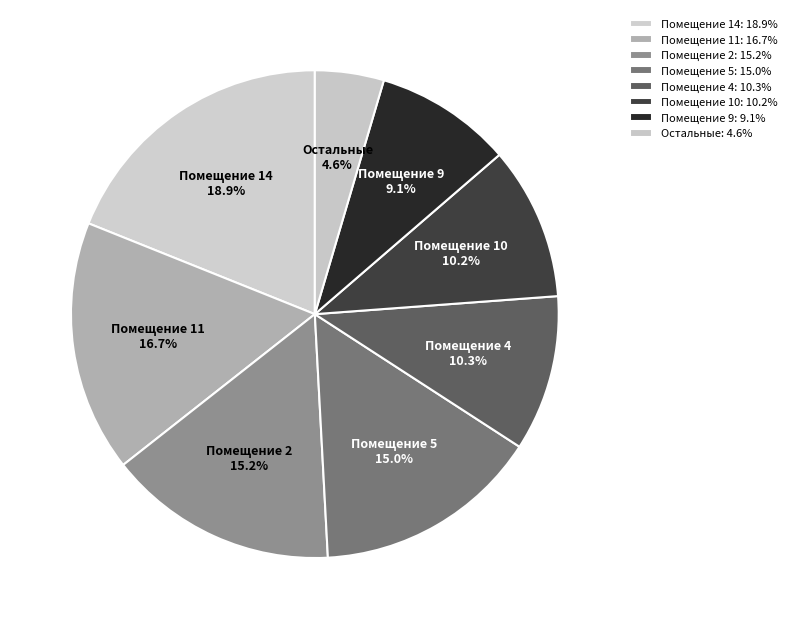

Is there any slice that represents more than half of the pie?

No